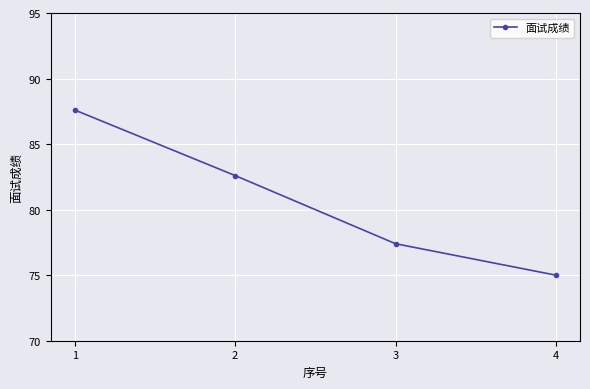

What value does the data have at 2?

82.6